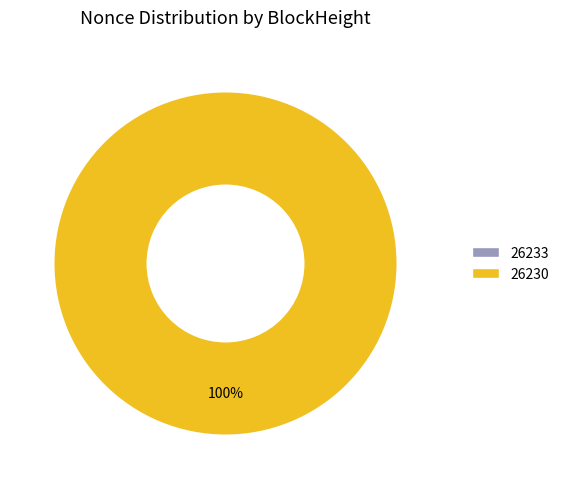

To the nearest percent, what is the difference between the 26230 and 26233 slice percentages?

100%